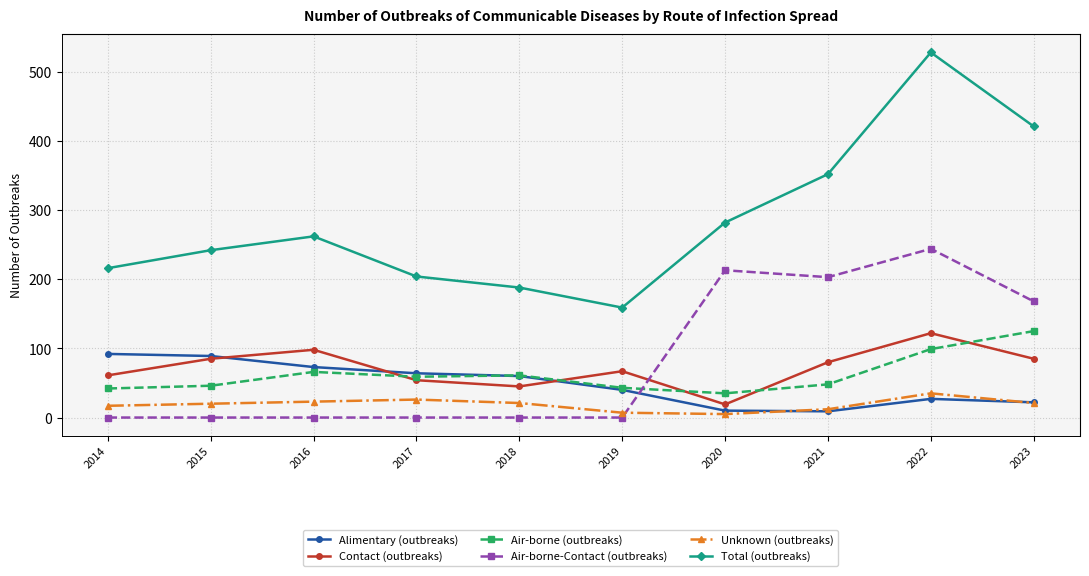

Which series has the largest range (max minus min)?

Total (outbreaks)